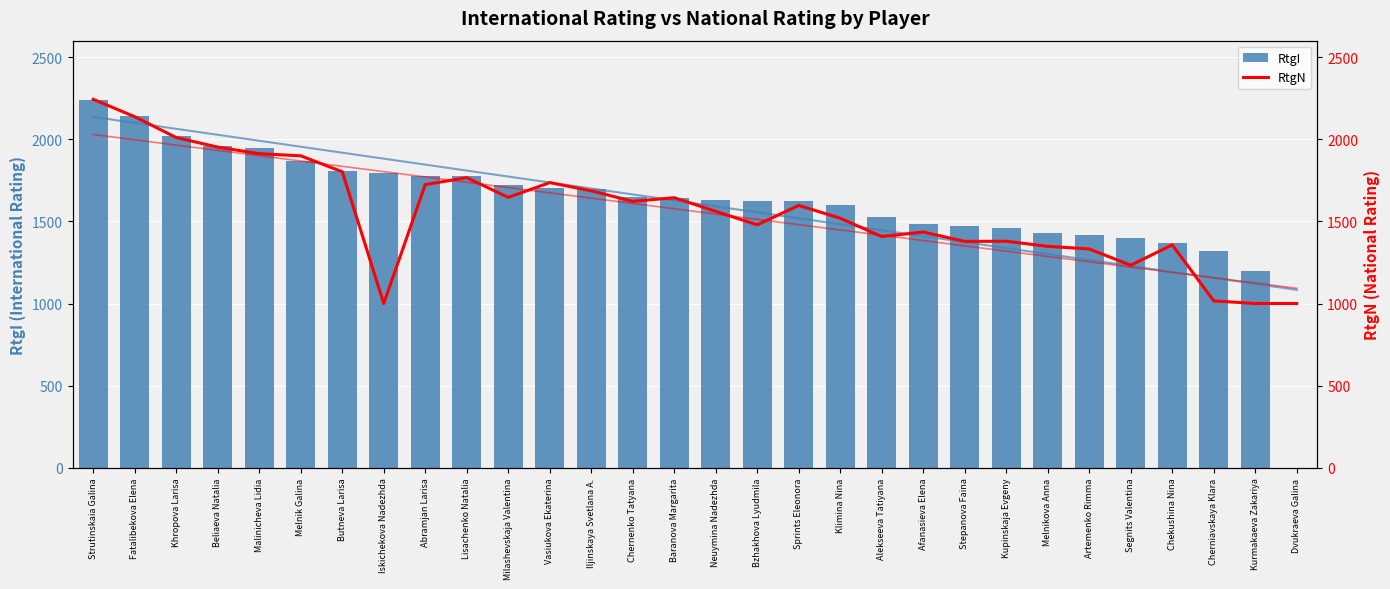

What is the sum of all RtgI values?

48286